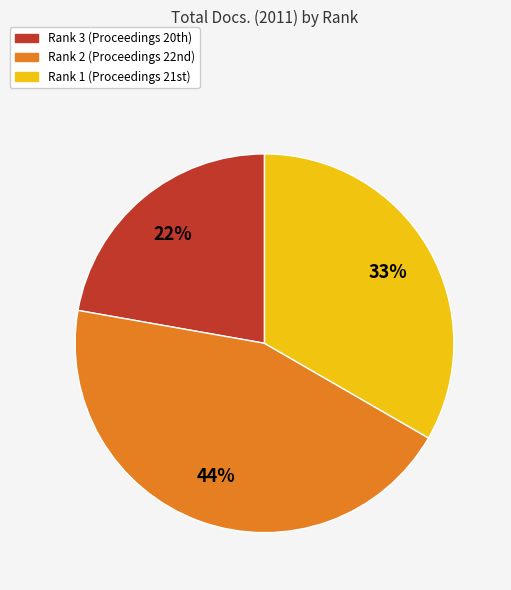

Between Rank 2 and Rank 3, which is larger?

Rank 2